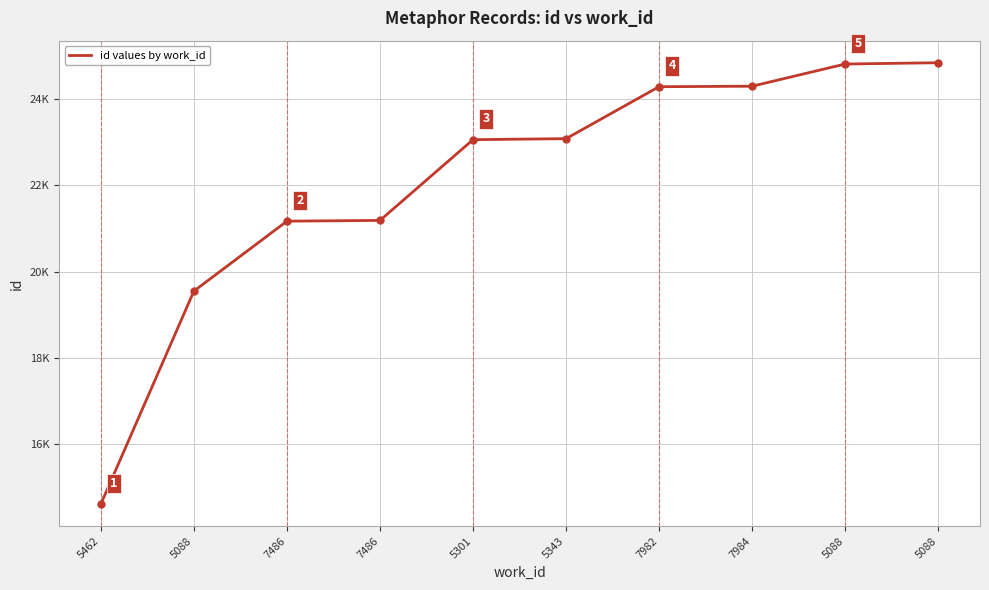

Does the chart display data point markers on the line(s)?

No